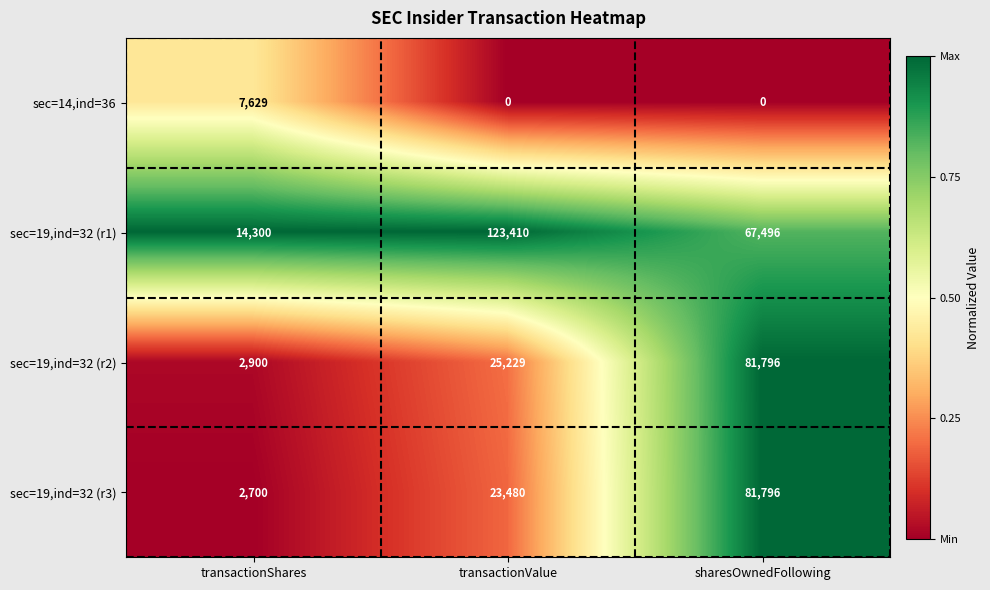

Where does the sec=19,ind=32 (r1) series first go above 67496?

transactionValue